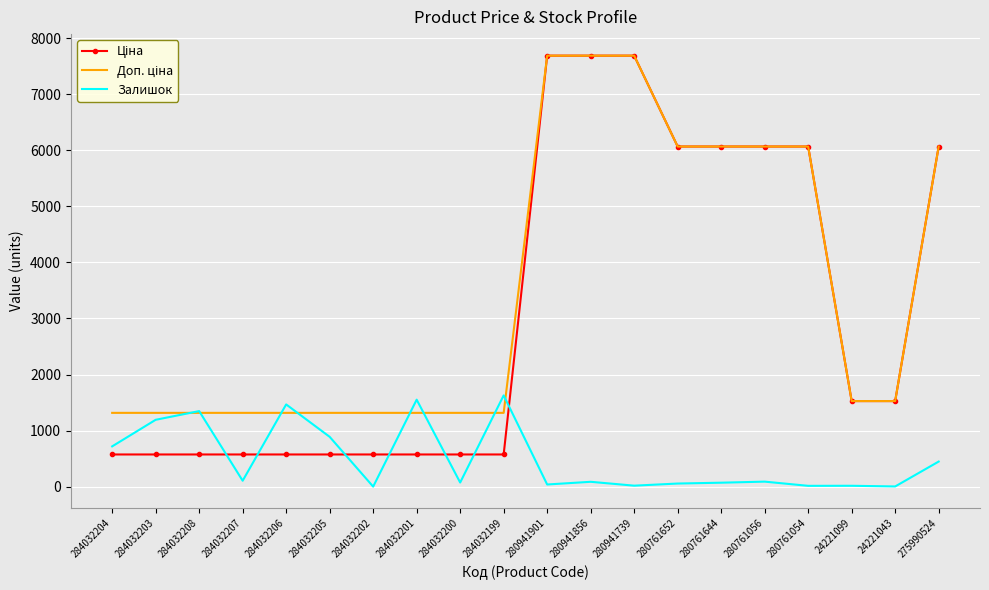

What is the maximum value shown in the chart?

7688.0